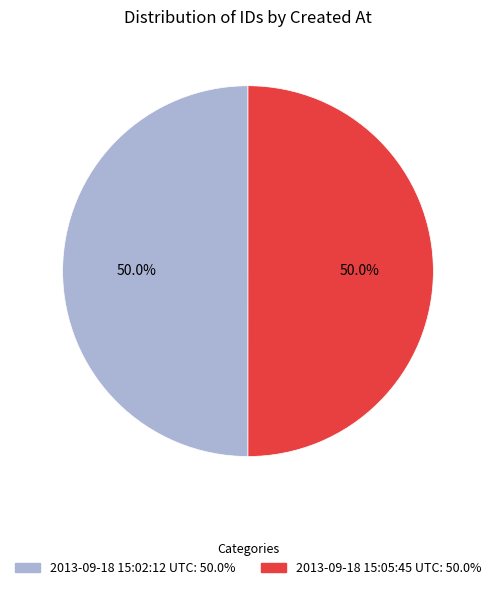

Approximately how many times larger is the value at 2013-09-18 15:02:12 UTC compared to 2013-09-18 15:05:45 UTC?

1.0